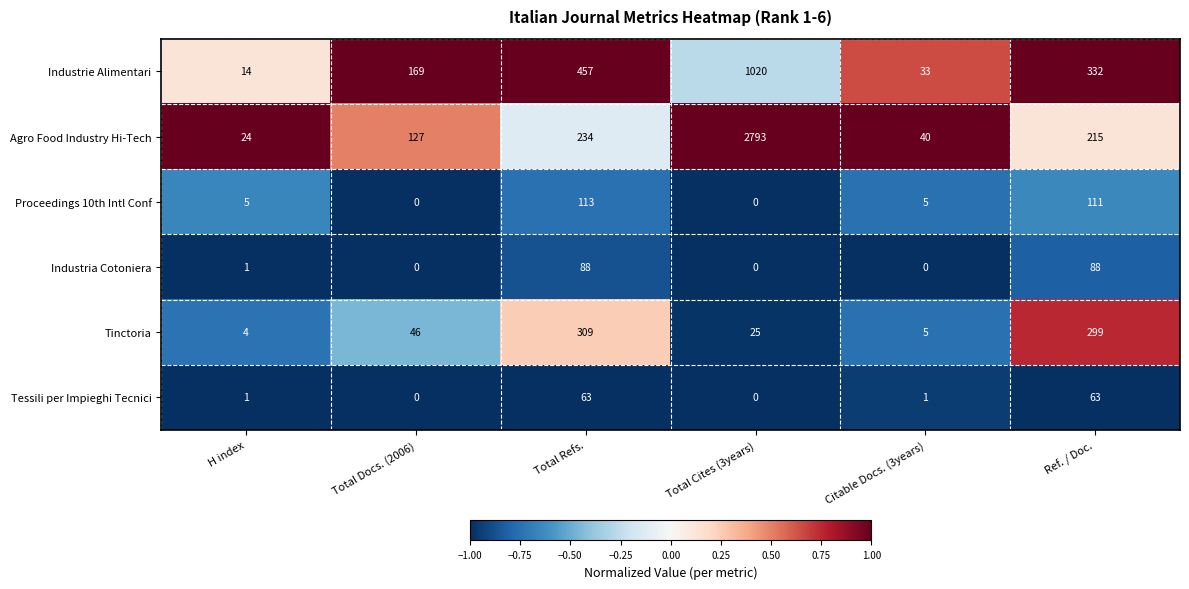

What is the difference between the highest and lowest values at Total Refs.?

394